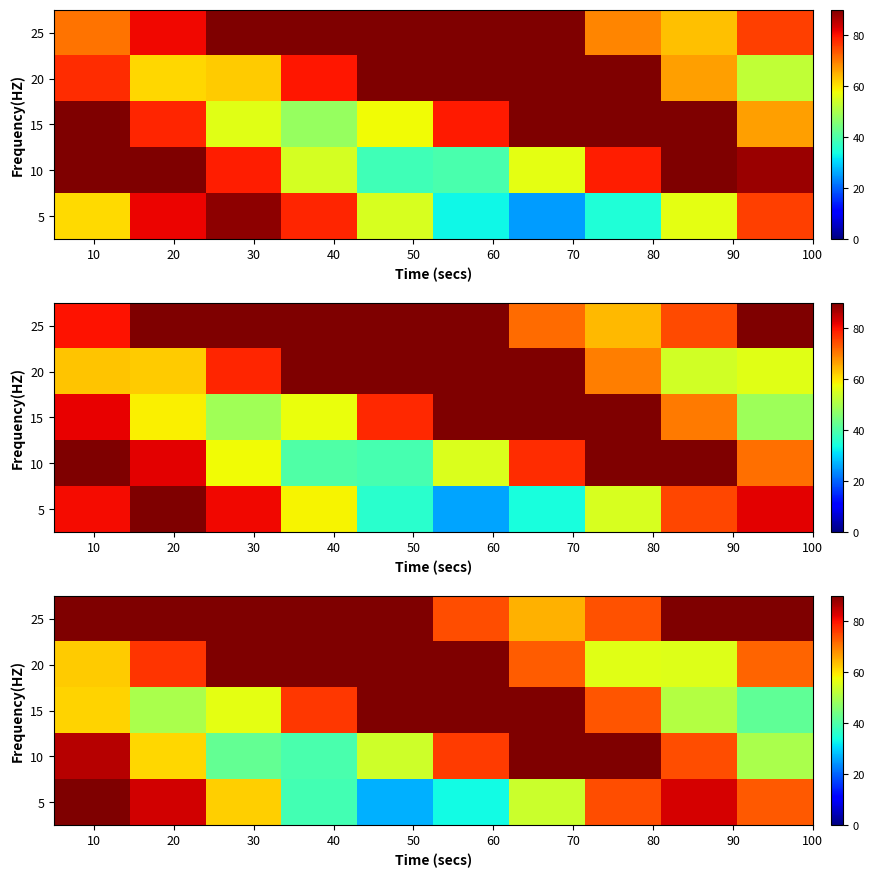

At how many categories does at least one series exceed 35?

10